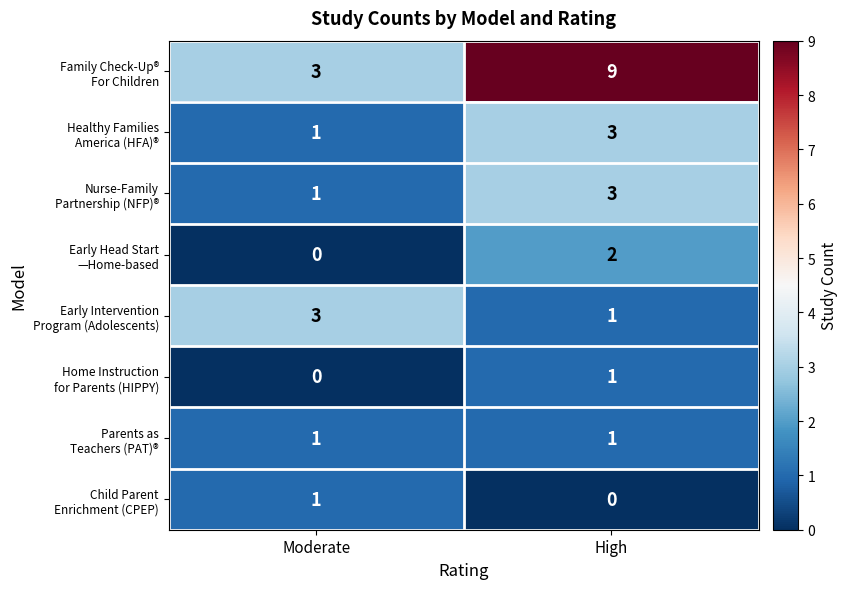

What is the difference between the highest and lowest values at Moderate?

3